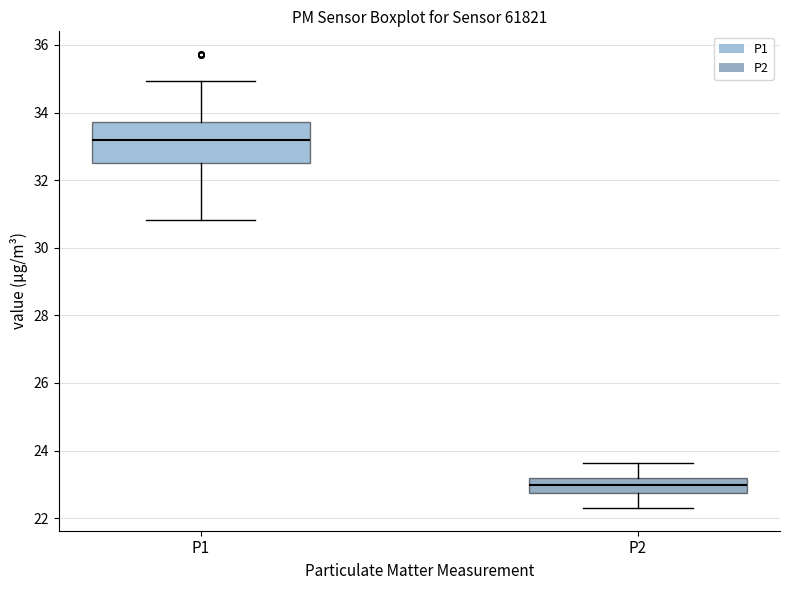

Which box has the highest median line?

P1